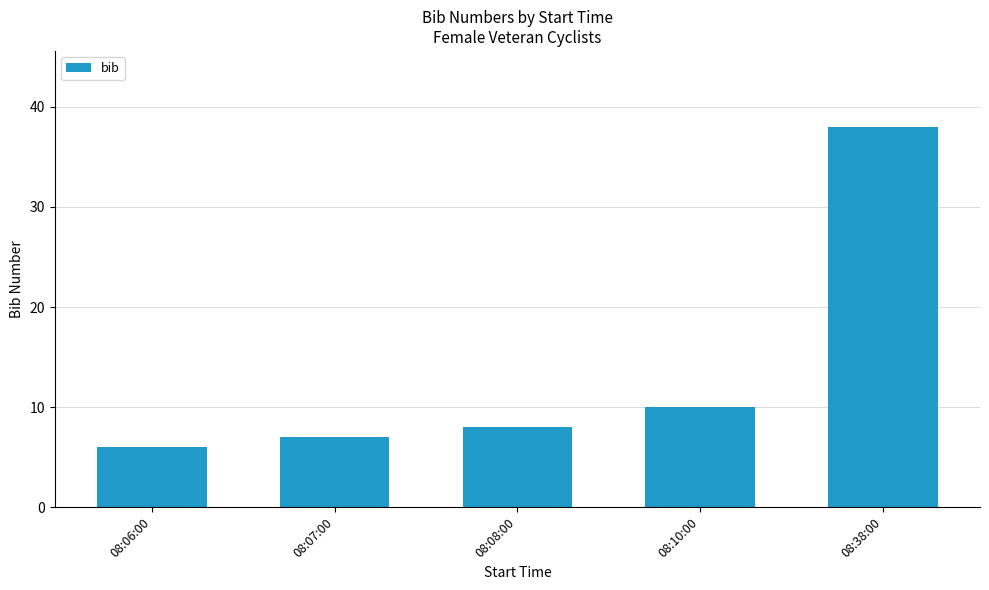

What is the label of the 2nd bar from the left?

08:07:00